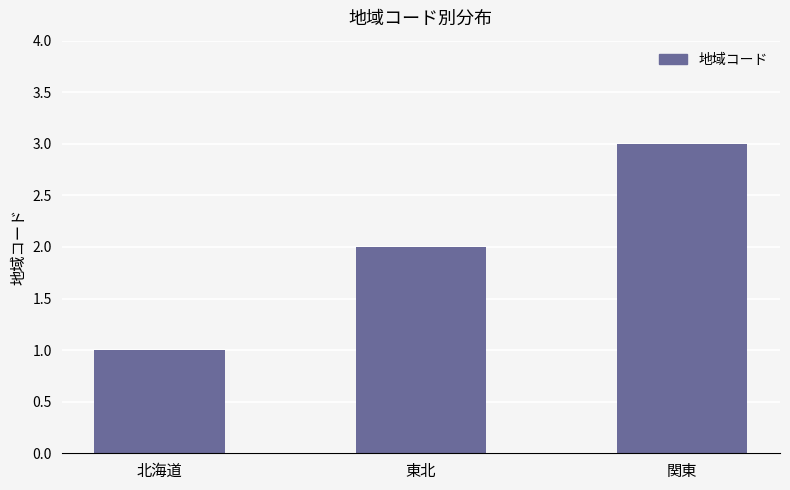

What is the label of the 1st bar from the right?

関東